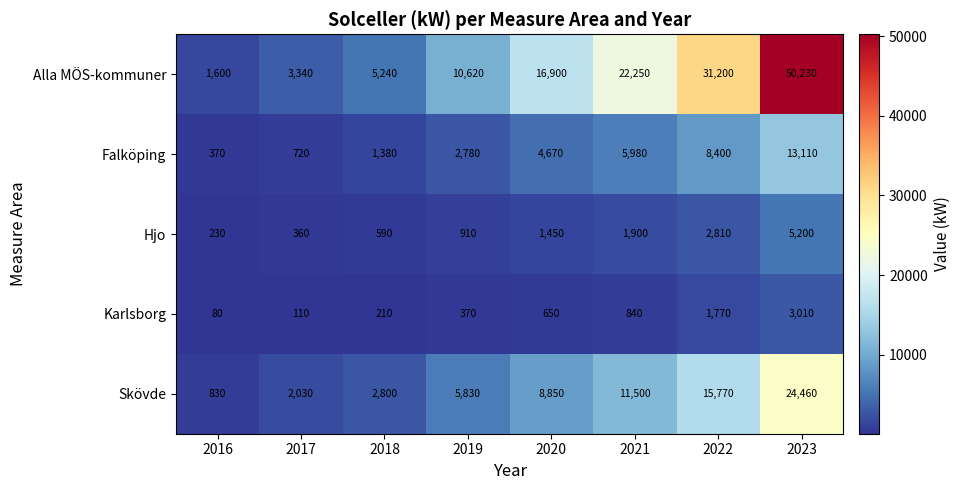

Read the Skövde value at 2019.

5830